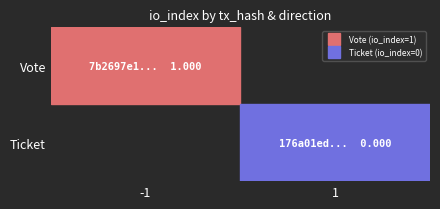

The Vote series shows 1.0 at -1. True or false?

True